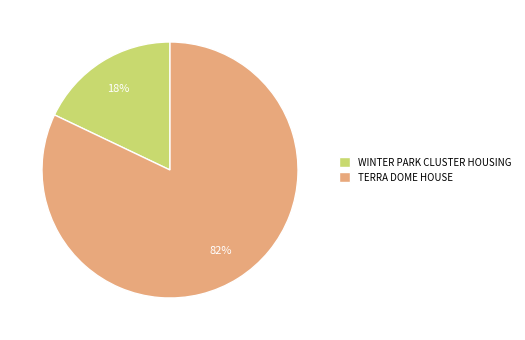

Does WINTER PARK CLUSTER HOUSING account for over 50% of the chart?

No